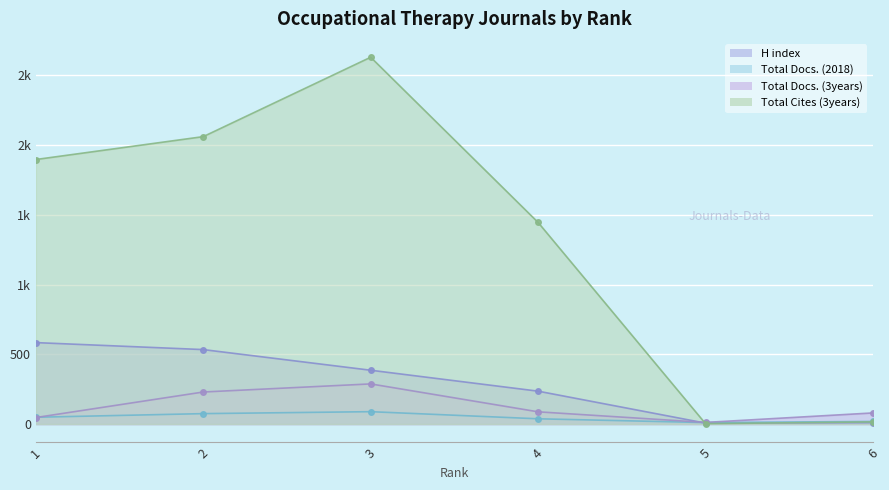

Which label corresponds to the largest value in the chart?

3